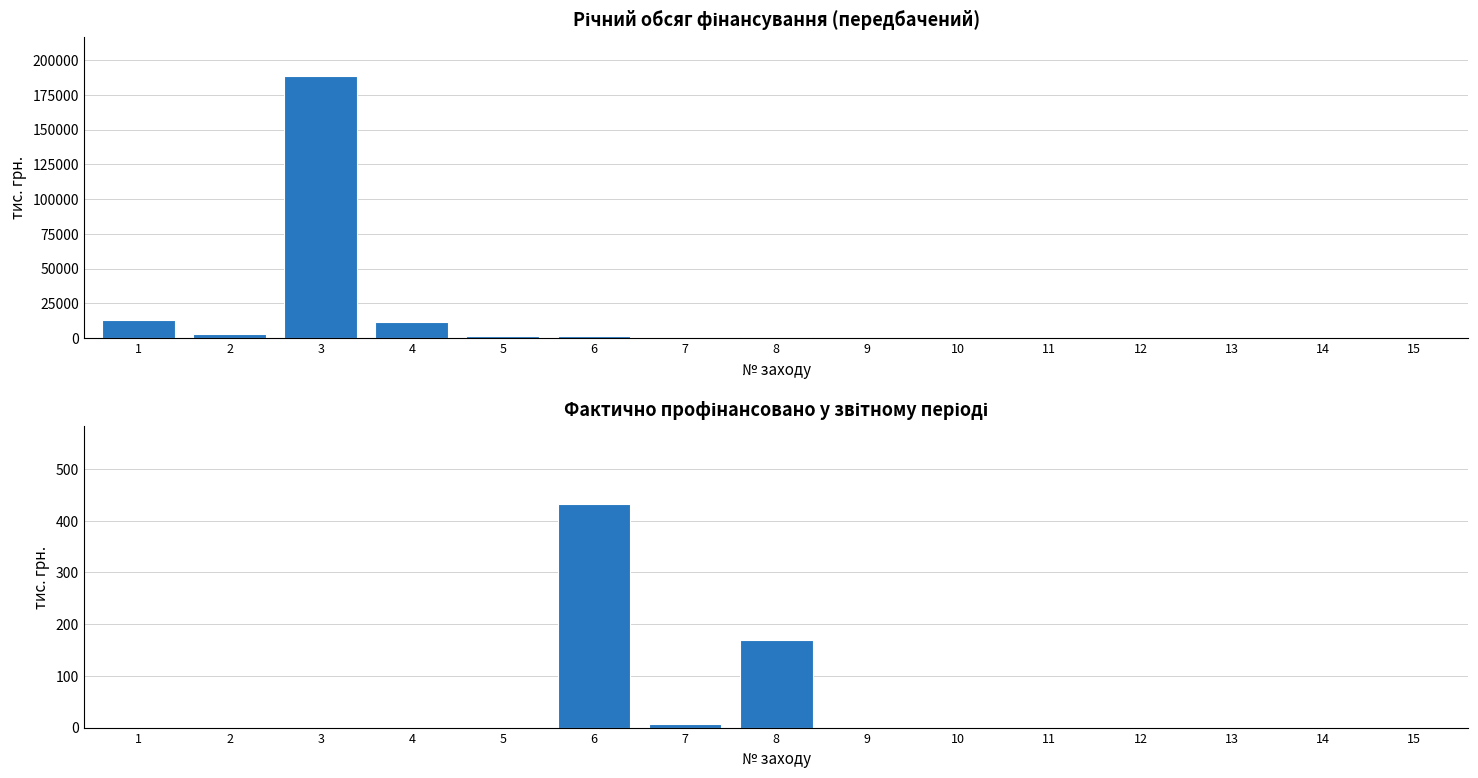

Which category has the highest value in the Річний обсяг фінансування передбачений series?

3